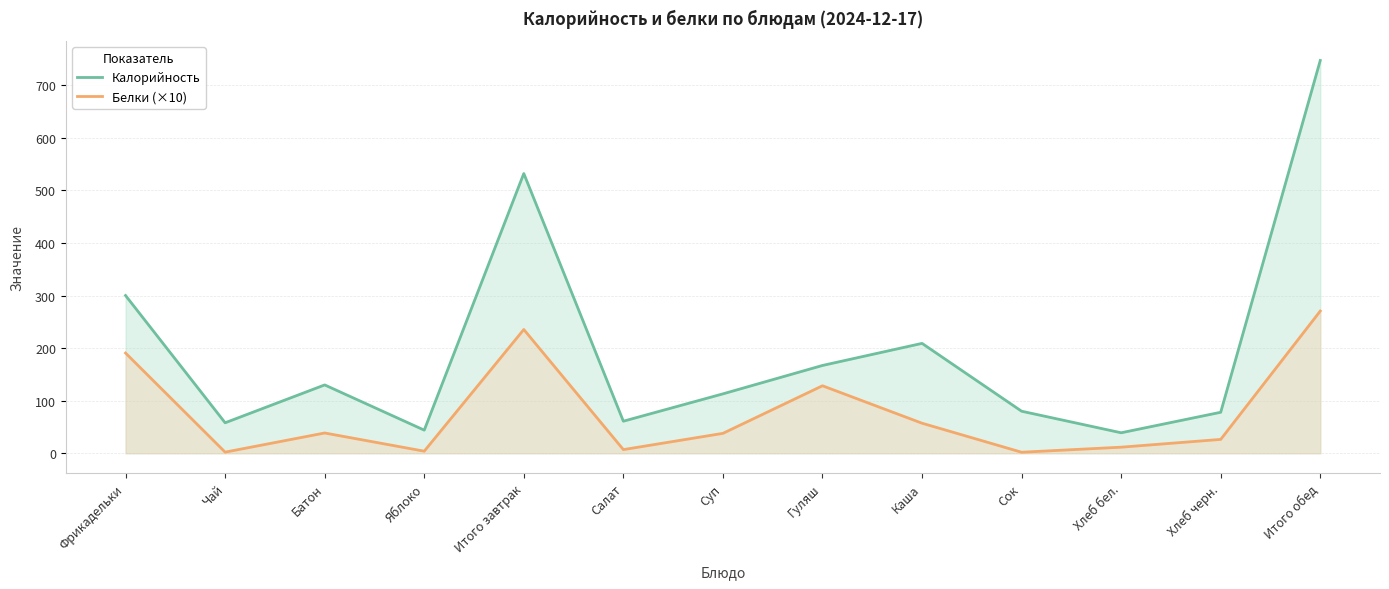

What is the spread (max minus min) of values at Хлеб черн.?

51.6